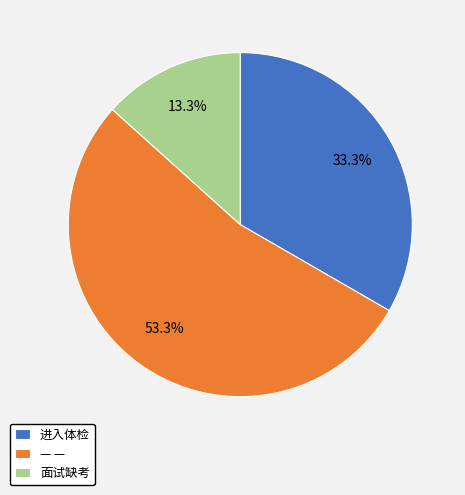

To the nearest percent, what is the combined percentage of 面试缺考 and 进入体检?

47%